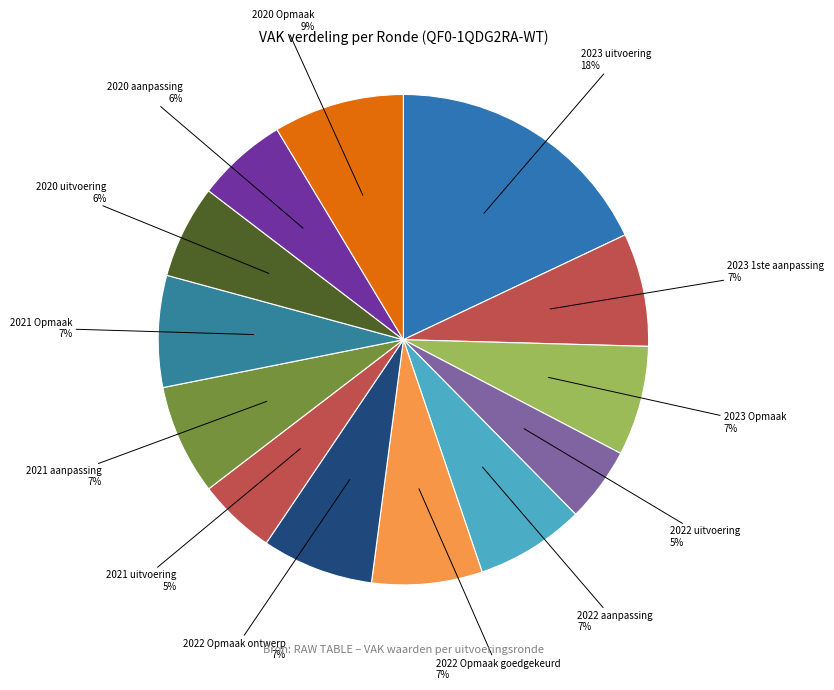

To the nearest percent, what is the average slice percentage?

8%